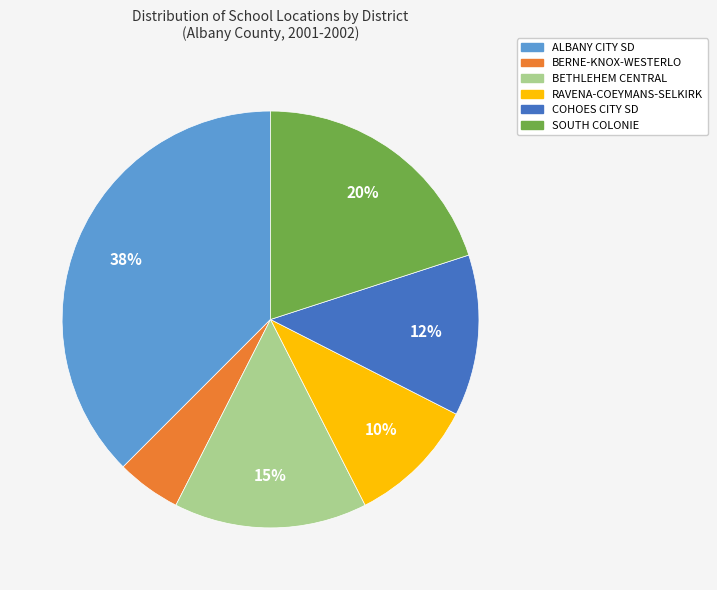

Between BETHLEHEM CENTRAL and SOUTH COLONIE, which is larger?

SOUTH COLONIE